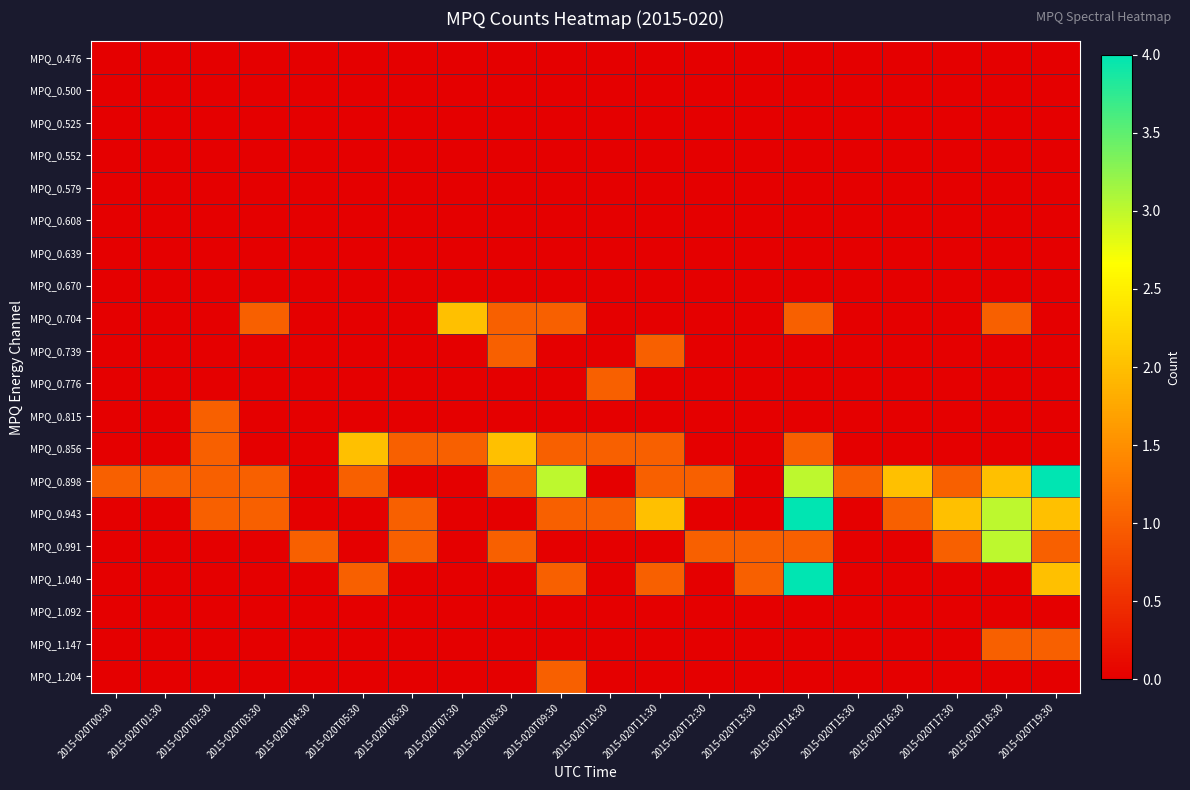

Reading left to right, what are all the values shown in this chart?

MPQ_0.476: 2015-020T00:30=0	2015-020T01:30=0	2015-020T02:30=0	2015-020T03:30=0	2015-020T04:30=0	2015-020T05:30=0	2015-020T06:30=0	2015-020T07:30=0	2015-020T08:30=0	2015-020T09:30=0	2015-020T10:30=0	2015-020T11:30=0	2015-020T12:30=0	2015-020T13:30=0	2015-020T14:30=0	2015-020T15:30=0	2015-020T16:30=0	2015-020T17:30=0	2015-020T18:30=0	2015-020T19:30=0
MPQ_0.500: 2015-020T00:30=0	2015-020T01:30=0	2015-020T02:30=0	2015-020T03:30=0	2015-020T04:30=0	2015-020T05:30=0	2015-020T06:30=0	2015-020T07:30=0	2015-020T08:30=0	2015-020T09:30=0	2015-020T10:30=0	2015-020T11:30=0	2015-020T12:30=0	2015-020T13:30=0	2015-020T14:30=0	2015-020T15:30=0	2015-020T16:30=0	2015-020T17:30=0	2015-020T18:30=0	2015-020T19:30=0
MPQ_0.525: 2015-020T00:30=0	2015-020T01:30=0	2015-020T02:30=0	2015-020T03:30=0	2015-020T04:30=0	2015-020T05:30=0	2015-020T06:30=0	2015-020T07:30=0	2015-020T08:30=0	2015-020T09:30=0	2015-020T10:30=0	2015-020T11:30=0	2015-020T12:30=0	2015-020T13:30=0	2015-020T14:30=0	2015-020T15:30=0	2015-020T16:30=0	2015-020T17:30=0	2015-020T18:30=0	2015-020T19:30=0
MPQ_0.552: 2015-020T00:30=0	2015-020T01:30=0	2015-020T02:30=0	2015-020T03:30=0	2015-020T04:30=0	2015-020T05:30=0	2015-020T06:30=0	2015-020T07:30=0	2015-020T08:30=0	2015-020T09:30=0	2015-020T10:30=0	2015-020T11:30=0	2015-020T12:30=0	2015-020T13:30=0	2015-020T14:30=0	2015-020T15:30=0	2015-020T16:30=0	2015-020T17:30=0	2015-020T18:30=0	2015-020T19:30=0
MPQ_0.579: 2015-020T00:30=0	2015-020T01:30=0	2015-020T02:30=0	2015-020T03:30=0	2015-020T04:30=0	2015-020T05:30=0	2015-020T06:30=0	2015-020T07:30=0	2015-020T08:30=0	2015-020T09:30=0	2015-020T10:30=0	2015-020T11:30=0	2015-020T12:30=0	2015-020T13:30=0	2015-020T14:30=0	2015-020T15:30=0	2015-020T16:30=0	2015-020T17:30=0	2015-020T18:30=0	2015-020T19:30=0
MPQ_0.608: 2015-020T00:30=0	2015-020T01:30=0	2015-020T02:30=0	2015-020T03:30=0	2015-020T04:30=0	2015-020T05:30=0	2015-020T06:30=0	2015-020T07:30=0	2015-020T08:30=0	2015-020T09:30=0	2015-020T10:30=0	2015-020T11:30=0	2015-020T12:30=0	2015-020T13:30=0	2015-020T14:30=0	2015-020T15:30=0	2015-020T16:30=0	2015-020T17:30=0	2015-020T18:30=0	2015-020T19:30=0
MPQ_0.639: 2015-020T00:30=0	2015-020T01:30=0	2015-020T02:30=0	2015-020T03:30=0	2015-020T04:30=0	2015-020T05:30=0	2015-020T06:30=0	2015-020T07:30=0	2015-020T08:30=0	2015-020T09:30=0	2015-020T10:30=0	2015-020T11:30=0	2015-020T12:30=0	2015-020T13:30=0	2015-020T14:30=0	2015-020T15:30=0	2015-020T16:30=0	2015-020T17:30=0	2015-020T18:30=0	2015-020T19:30=0
MPQ_0.670: 2015-020T00:30=0	2015-020T01:30=0	2015-020T02:30=0	2015-020T03:30=0	2015-020T04:30=0	2015-020T05:30=0	2015-020T06:30=0	2015-020T07:30=0	2015-020T08:30=0	2015-020T09:30=0	2015-020T10:30=0	2015-020T11:30=0	2015-020T12:30=0	2015-020T13:30=0	2015-020T14:30=0	2015-020T15:30=0	2015-020T16:30=0	2015-020T17:30=0	2015-020T18:30=0	2015-020T19:30=0
MPQ_0.704: 2015-020T00:30=0	2015-020T01:30=0	2015-020T02:30=0	2015-020T03:30=1	2015-020T04:30=0	2015-020T05:30=0	2015-020T06:30=0	2015-020T07:30=2	2015-020T08:30=1	2015-020T09:30=1	2015-020T10:30=0	2015-020T11:30=0	2015-020T12:30=0	2015-020T13:30=0	2015-020T14:30=1	2015-020T15:30=0	2015-020T16:30=0	2015-020T17:30=0	2015-020T18:30=1	2015-020T19:30=0
MPQ_0.739: 2015-020T00:30=0	2015-020T01:30=0	2015-020T02:30=0	2015-020T03:30=0	2015-020T04:30=0	2015-020T05:30=0	2015-020T06:30=0	2015-020T07:30=0	2015-020T08:30=1	2015-020T09:30=0	2015-020T10:30=0	2015-020T11:30=1	2015-020T12:30=0	2015-020T13:30=0	2015-020T14:30=0	2015-020T15:30=0	2015-020T16:30=0	2015-020T17:30=0	2015-020T18:30=0	2015-020T19:30=0
MPQ_0.776: 2015-020T00:30=0	2015-020T01:30=0	2015-020T02:30=0	2015-020T03:30=0	2015-020T04:30=0	2015-020T05:30=0	2015-020T06:30=0	2015-020T07:30=0	2015-020T08:30=0	2015-020T09:30=0	2015-020T10:30=1	2015-020T11:30=0	2015-020T12:30=0	2015-020T13:30=0	2015-020T14:30=0	2015-020T15:30=0	2015-020T16:30=0	2015-020T17:30=0	2015-020T18:30=0	2015-020T19:30=0
MPQ_0.815: 2015-020T00:30=0	2015-020T01:30=0	2015-020T02:30=1	2015-020T03:30=0	2015-020T04:30=0	2015-020T05:30=0	2015-020T06:30=0	2015-020T07:30=0	2015-020T08:30=0	2015-020T09:30=0	2015-020T10:30=0	2015-020T11:30=0	2015-020T12:30=0	2015-020T13:30=0	2015-020T14:30=0	2015-020T15:30=0	2015-020T16:30=0	2015-020T17:30=0	2015-020T18:30=0	2015-020T19:30=0
MPQ_0.856: 2015-020T00:30=0	2015-020T01:30=0	2015-020T02:30=1	2015-020T03:30=0	2015-020T04:30=0	2015-020T05:30=2	2015-020T06:30=1	2015-020T07:30=1	2015-020T08:30=2	2015-020T09:30=1	2015-020T10:30=1	2015-020T11:30=1	2015-020T12:30=0	2015-020T13:30=0	2015-020T14:30=1	2015-020T15:30=0	2015-020T16:30=0	2015-020T17:30=0	2015-020T18:30=0	2015-020T19:30=0
MPQ_0.898: 2015-020T00:30=1	2015-020T01:30=1	2015-020T02:30=1	2015-020T03:30=1	2015-020T04:30=0	2015-020T05:30=1	2015-020T06:30=0	2015-020T07:30=0	2015-020T08:30=1	2015-020T09:30=3	2015-020T10:30=0	2015-020T11:30=1	2015-020T12:30=1	2015-020T13:30=0	2015-020T14:30=3	2015-020T15:30=1	2015-020T16:30=2	2015-020T17:30=1	2015-020T18:30=2	2015-020T19:30=4
MPQ_0.943: 2015-020T00:30=0	2015-020T01:30=0	2015-020T02:30=1	2015-020T03:30=1	2015-020T04:30=0	2015-020T05:30=0	2015-020T06:30=1	2015-020T07:30=0	2015-020T08:30=0	2015-020T09:30=1	2015-020T10:30=1	2015-020T11:30=2	2015-020T12:30=0	2015-020T13:30=0	2015-020T14:30=4	2015-020T15:30=0	2015-020T16:30=1	2015-020T17:30=2	2015-020T18:30=3	2015-020T19:30=2
MPQ_0.991: 2015-020T00:30=0	2015-020T01:30=0	2015-020T02:30=0	2015-020T03:30=0	2015-020T04:30=1	2015-020T05:30=0	2015-020T06:30=1	2015-020T07:30=0	2015-020T08:30=1	2015-020T09:30=0	2015-020T10:30=0	2015-020T11:30=0	2015-020T12:30=1	2015-020T13:30=1	2015-020T14:30=1	2015-020T15:30=0	2015-020T16:30=0	2015-020T17:30=1	2015-020T18:30=3	2015-020T19:30=1
MPQ_1.040: 2015-020T00:30=0	2015-020T01:30=0	2015-020T02:30=0	2015-020T03:30=0	2015-020T04:30=0	2015-020T05:30=1	2015-020T06:30=0	2015-020T07:30=0	2015-020T08:30=0	2015-020T09:30=1	2015-020T10:30=0	2015-020T11:30=1	2015-020T12:30=0	2015-020T13:30=1	2015-020T14:30=4	2015-020T15:30=0	2015-020T16:30=0	2015-020T17:30=0	2015-020T18:30=0	2015-020T19:30=2
MPQ_1.092: 2015-020T00:30=0	2015-020T01:30=0	2015-020T02:30=0	2015-020T03:30=0	2015-020T04:30=0	2015-020T05:30=0	2015-020T06:30=0	2015-020T07:30=0	2015-020T08:30=0	2015-020T09:30=0	2015-020T10:30=0	2015-020T11:30=0	2015-020T12:30=0	2015-020T13:30=0	2015-020T14:30=0	2015-020T15:30=0	2015-020T16:30=0	2015-020T17:30=0	2015-020T18:30=0	2015-020T19:30=0
MPQ_1.147: 2015-020T00:30=0	2015-020T01:30=0	2015-020T02:30=0	2015-020T03:30=0	2015-020T04:30=0	2015-020T05:30=0	2015-020T06:30=0	2015-020T07:30=0	2015-020T08:30=0	2015-020T09:30=0	2015-020T10:30=0	2015-020T11:30=0	2015-020T12:30=0	2015-020T13:30=0	2015-020T14:30=0	2015-020T15:30=0	2015-020T16:30=0	2015-020T17:30=0	2015-020T18:30=1	2015-020T19:30=1
MPQ_1.204: 2015-020T00:30=0	2015-020T01:30=0	2015-020T02:30=0	2015-020T03:30=0	2015-020T04:30=0	2015-020T05:30=0	2015-020T06:30=0	2015-020T07:30=0	2015-020T08:30=0	2015-020T09:30=1	2015-020T10:30=0	2015-020T11:30=0	2015-020T12:30=0	2015-020T13:30=0	2015-020T14:30=0	2015-020T15:30=0	2015-020T16:30=0	2015-020T17:30=0	2015-020T18:30=0	2015-020T19:30=0